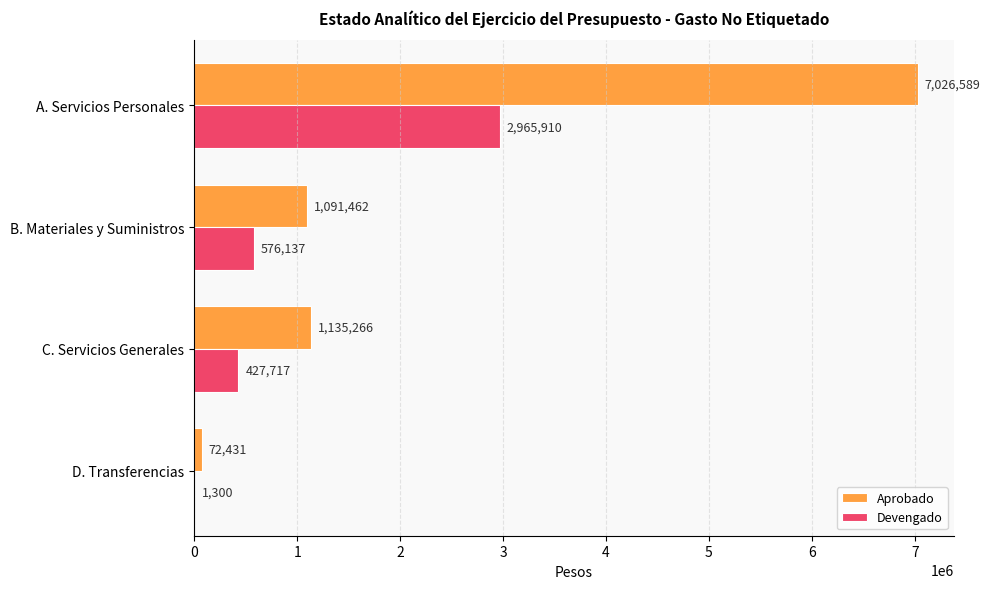

What is the sum of all Aprobado values?

9325748